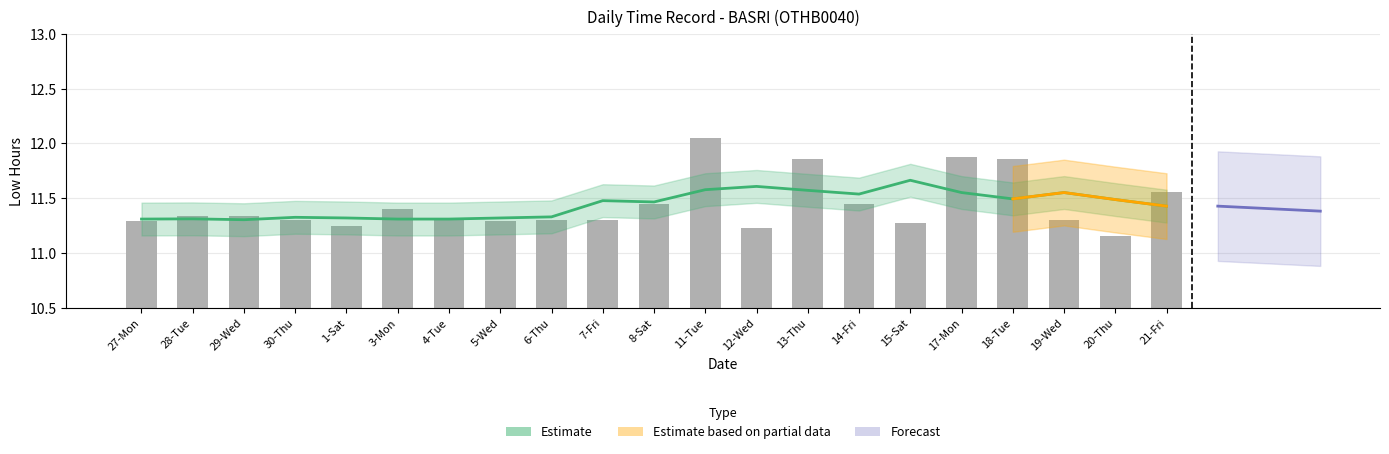

Which category has the lowest value across all series?

20-Thu